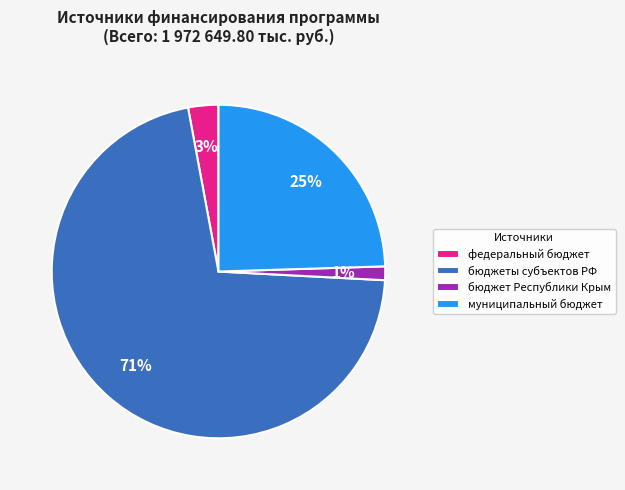

To the nearest percent, what portion does муниципальный бюджет represent?

25%